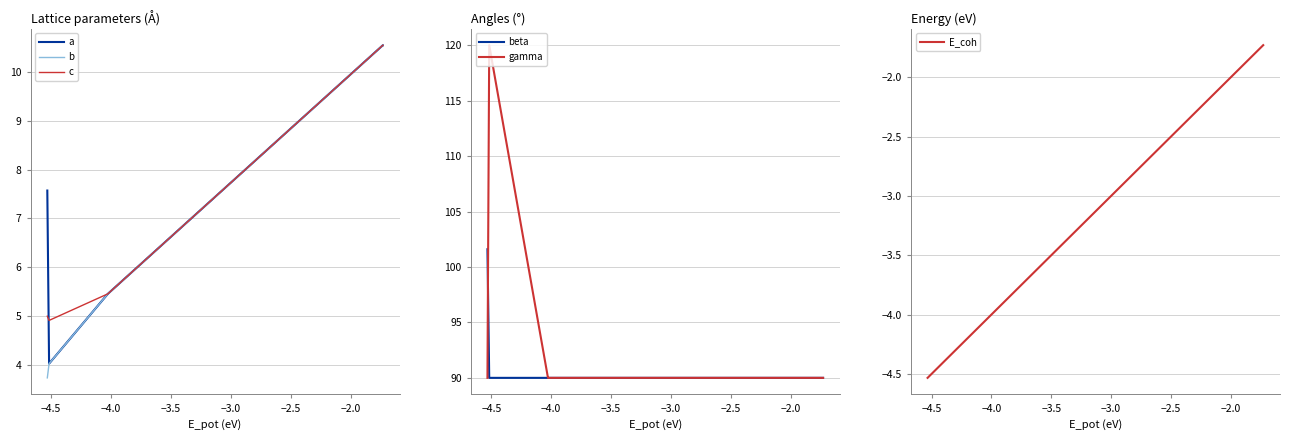

What is the lowest value of the beta series?

90.0